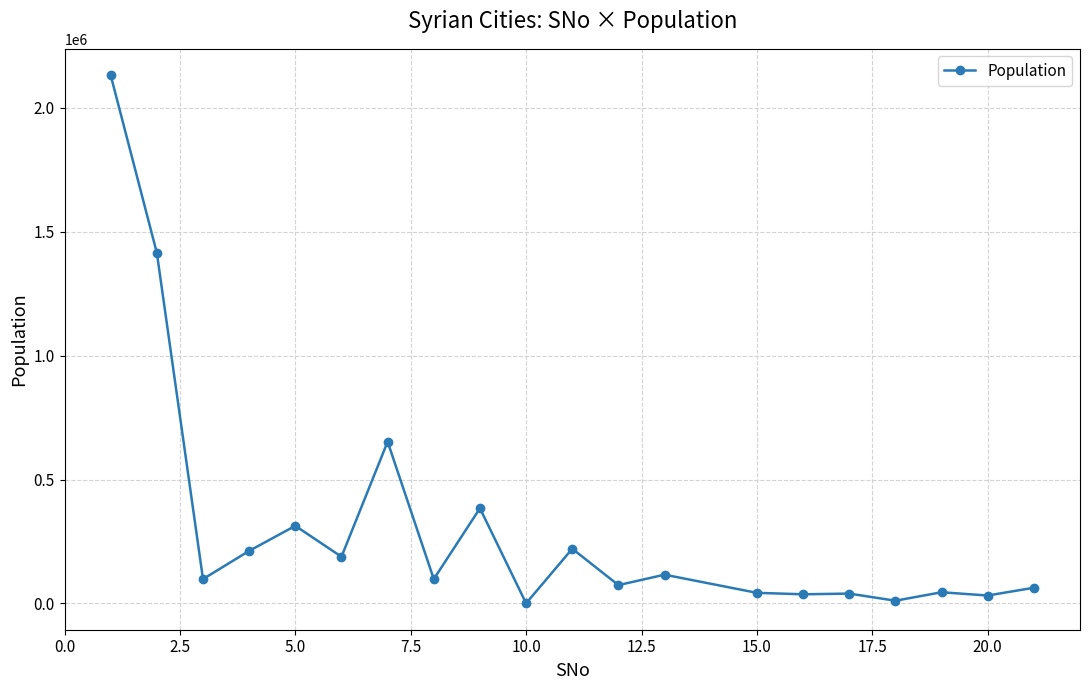

How many data points are less than 97969?

9